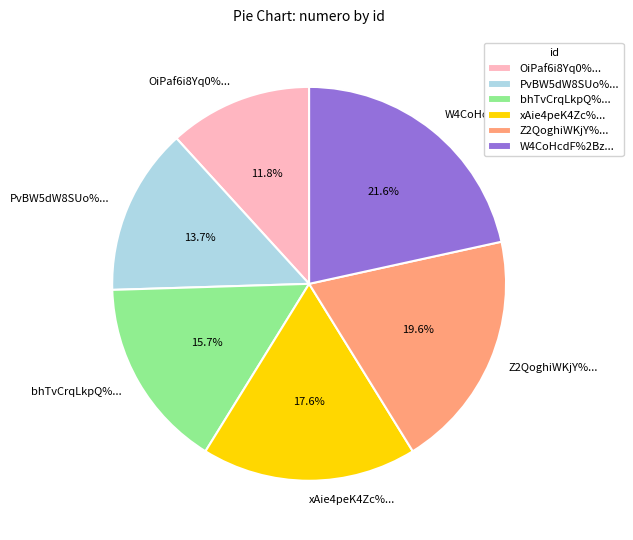

Approximately how many times larger is the value at W4CoHcdF%2Bz4%3D compared to xAie4peK4Zc%3D?

1.2